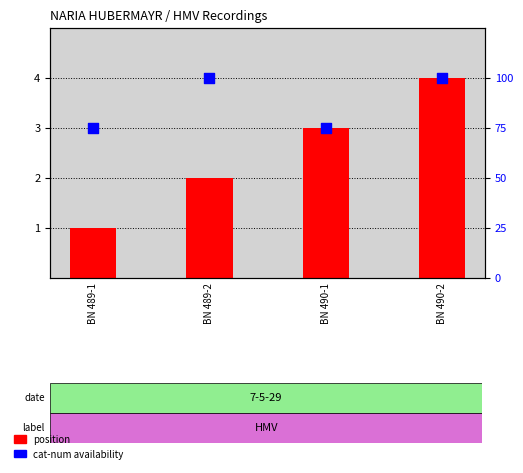

Which series reaches the minimum Y coordinate?

position